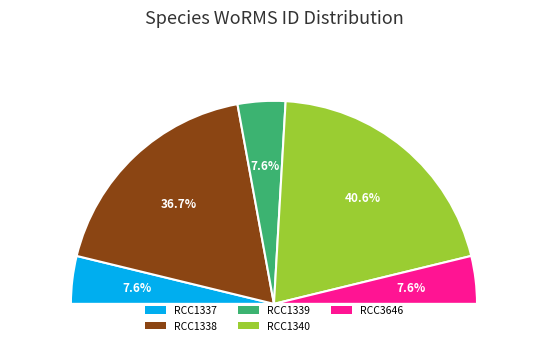

What percentage is the RCC1340 slice, to the nearest percent?

41%